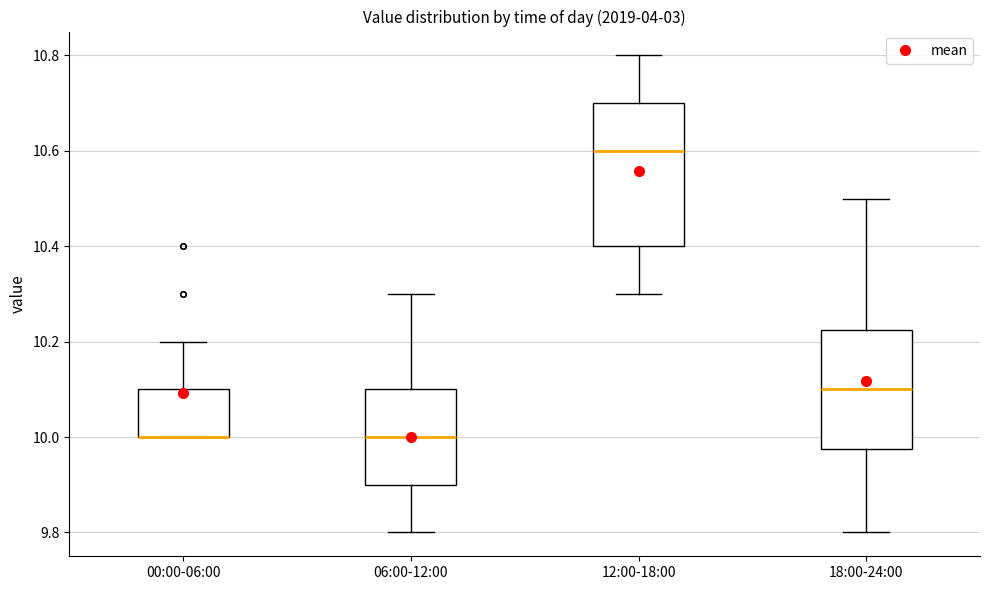

Reading left to right, transcribe this box plot: for each box, give where its median line is, the range the box spans, and where its two whiskers end, as read against the y-axis. The values are not printed on the chart, so give them approximately, as read against the axis.

00:00-06:00: median 10.00 (drawn on the box's lower edge), box 10.00 to 10.10, whiskers 10.00 to 10.20
06:00-12:00: median 10.00, box 9.90 to 10.10, whiskers 9.80 to 10.30
12:00-18:00: median 10.60, box 10.40 to 10.70, whiskers 10.30 to 10.80
18:00-24:00: median 10.10, box 9.98 to 10.22, whiskers 9.80 to 10.50